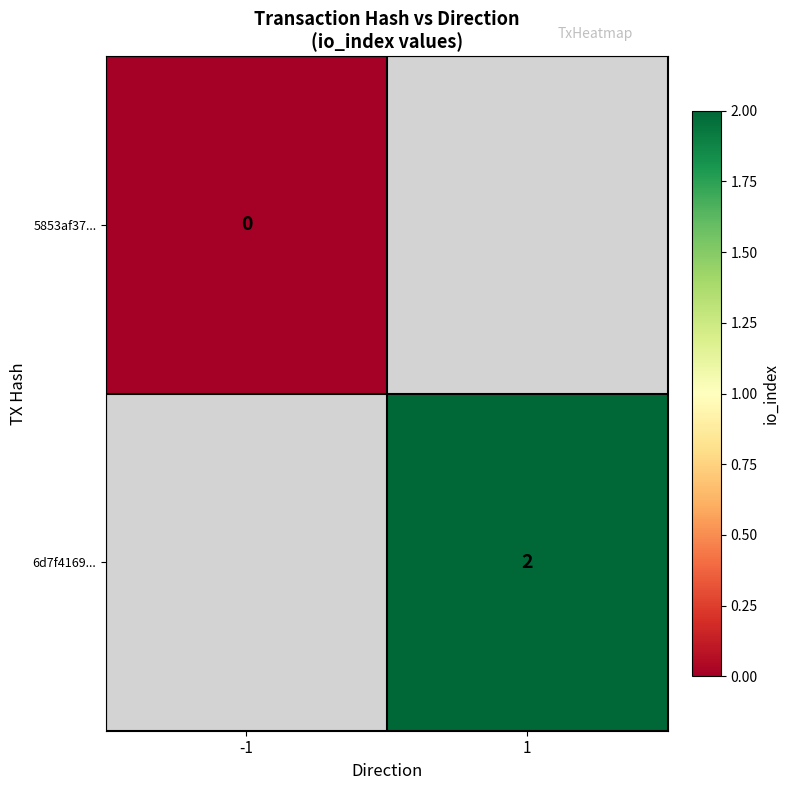

Is the value of 6d7f4169... at 1 greater than the value of 5853af37... at -1?

Yes